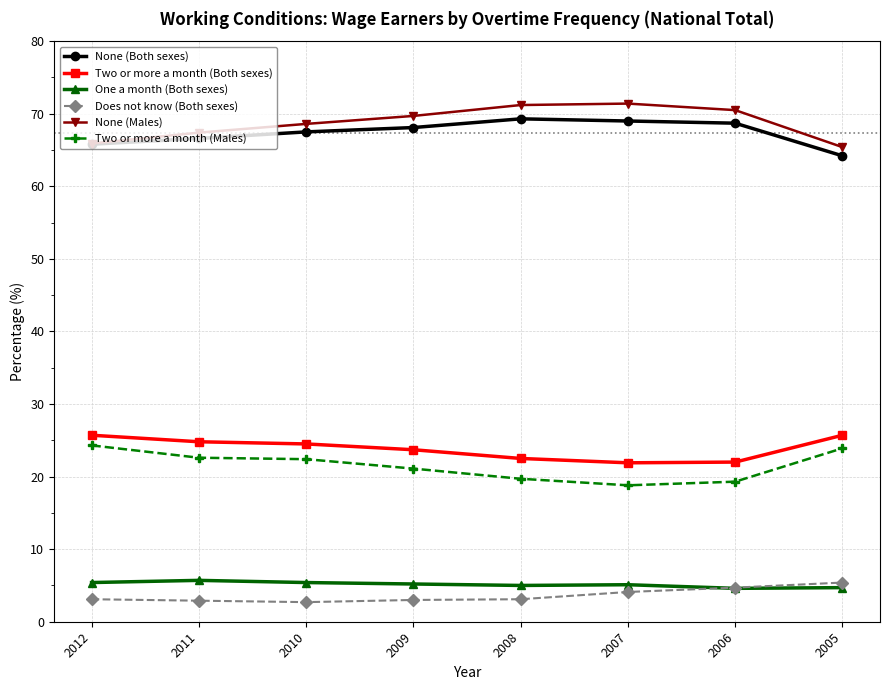

How many data points in Two or more a month (Males) are above 22?

4